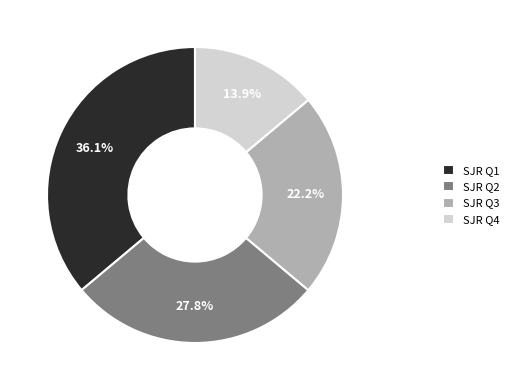

To the nearest percent, what is the difference between the largest and smallest slice percentages?

22%